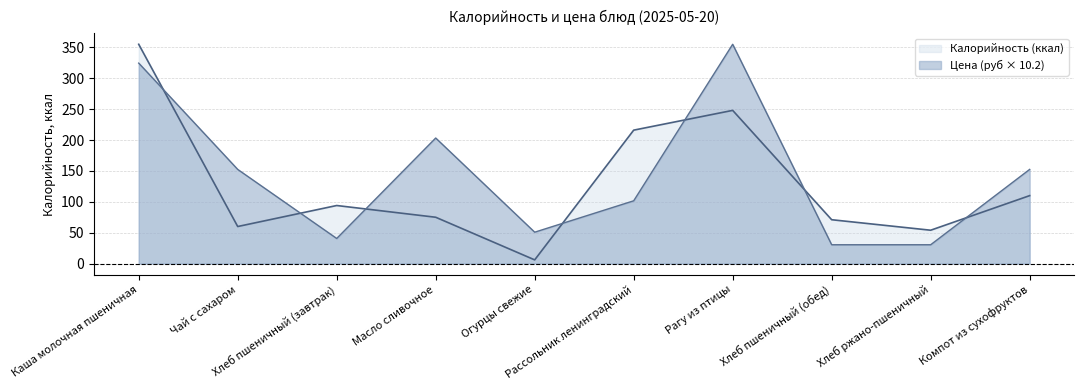

What is the maximum value for Цена?

355.0